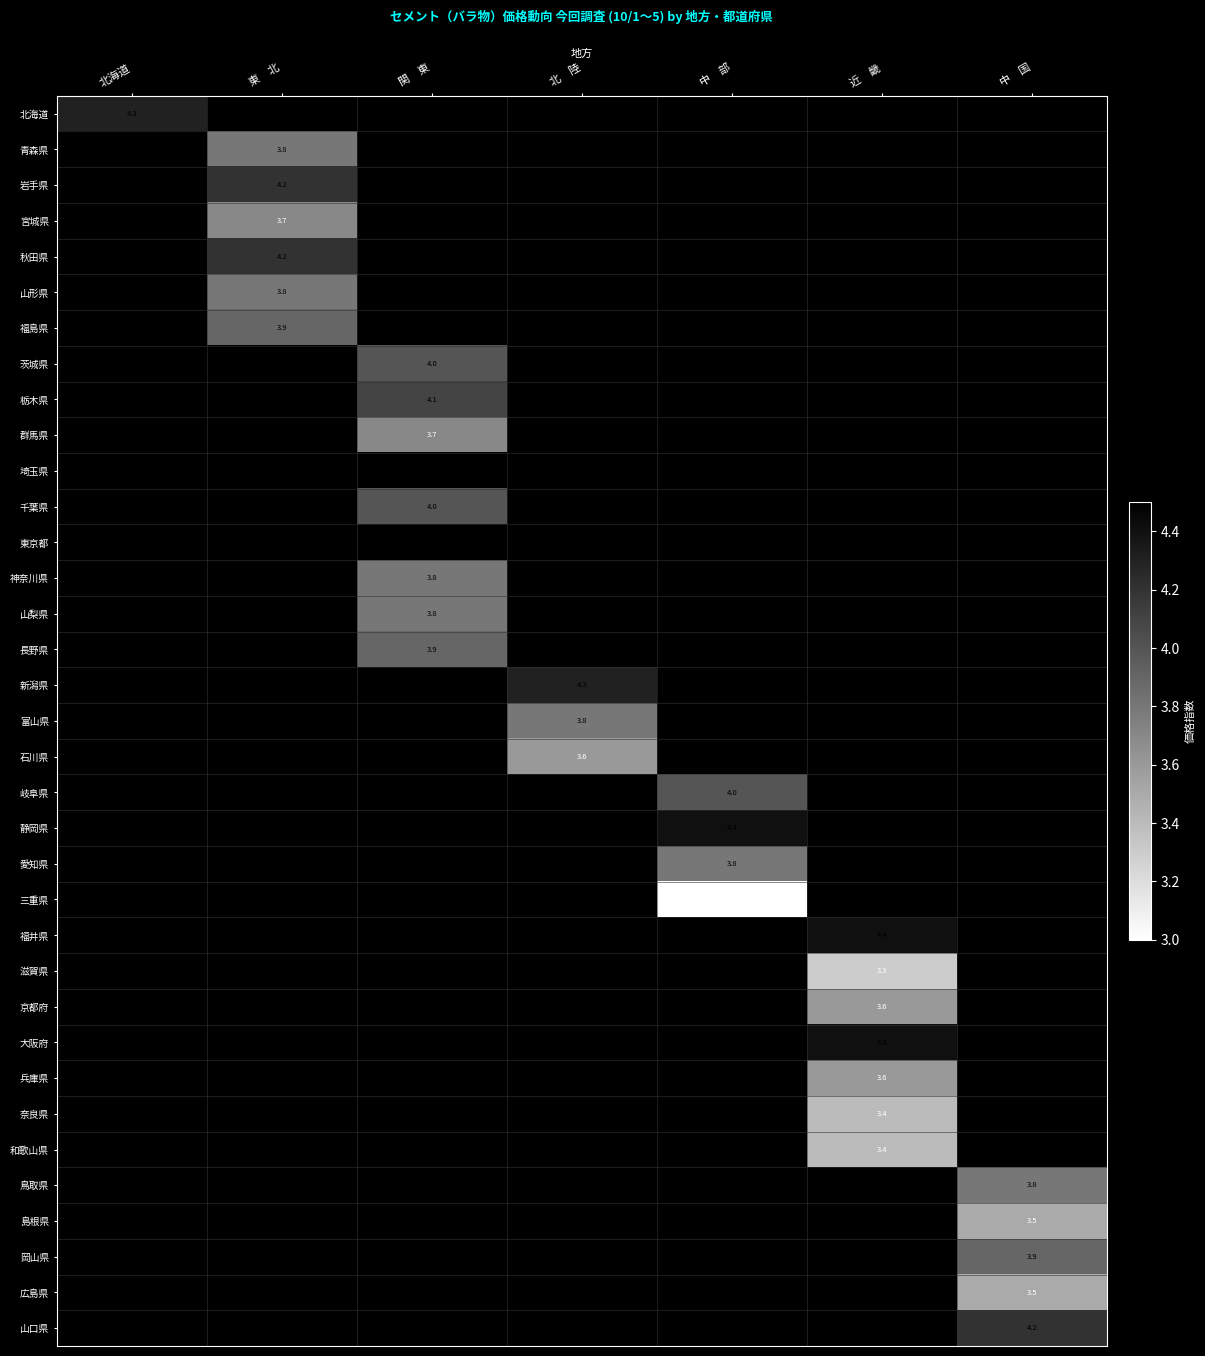

The 石川県 series shows 3.6 at 北　陸. True or false?

True